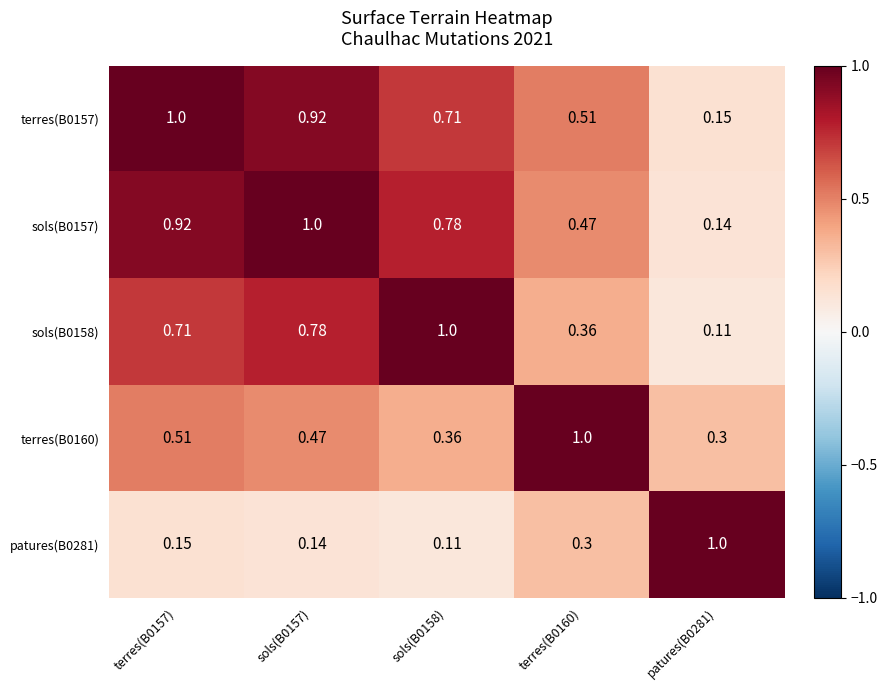

Is the value of sols(B0158) at patures(B0281) greater than the value of terres(B0157) at sols(B0158)?

No